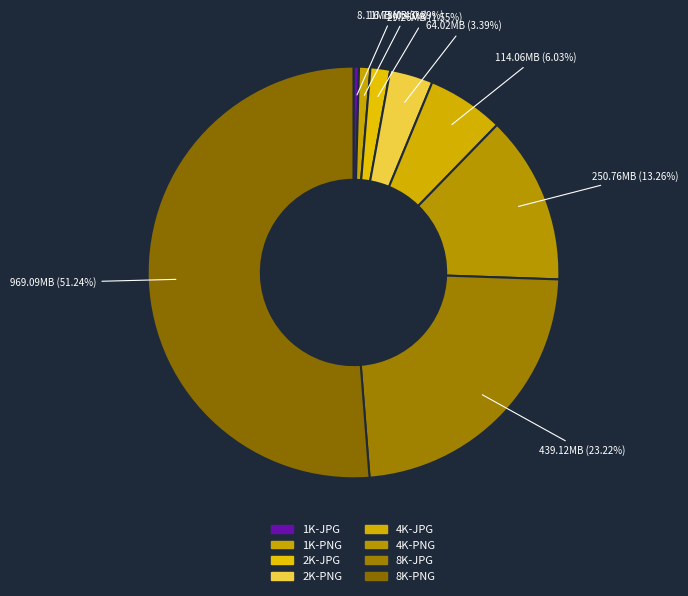

To the nearest percent, what is the average slice percentage?

12%